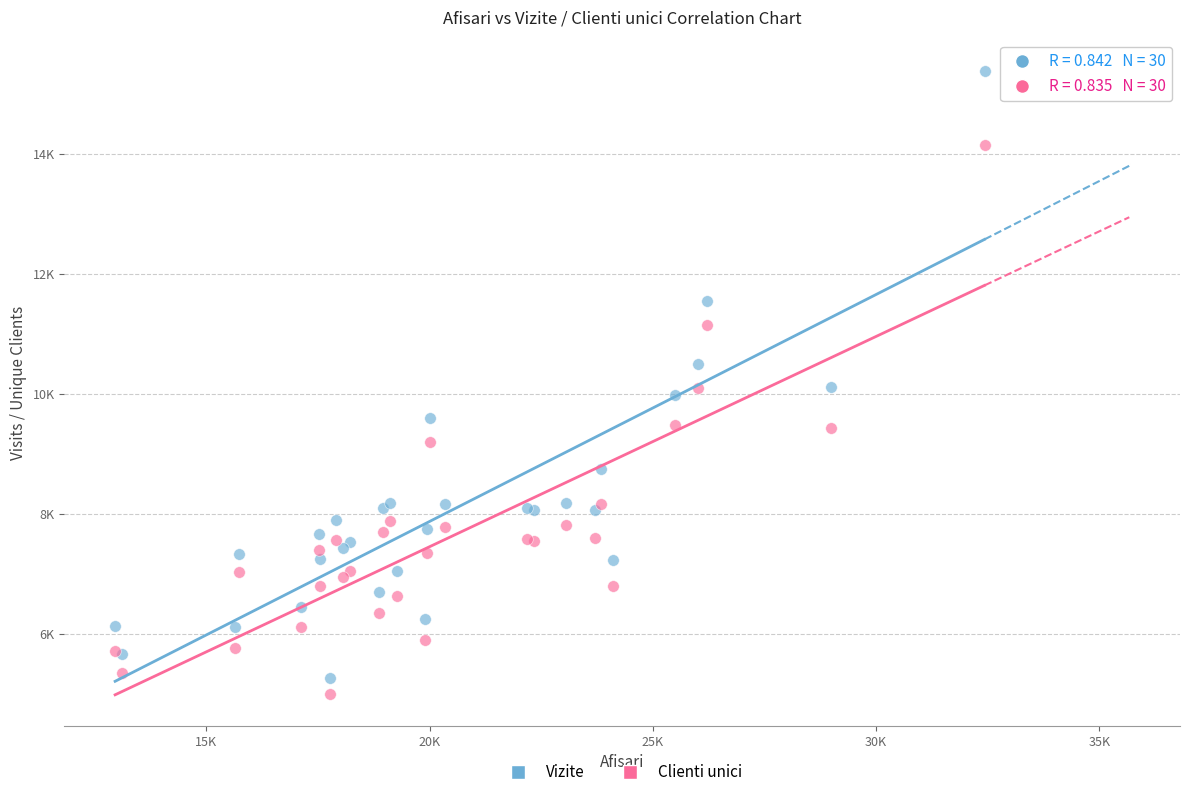

Which series contains the lowest Y value?

Clienti unici